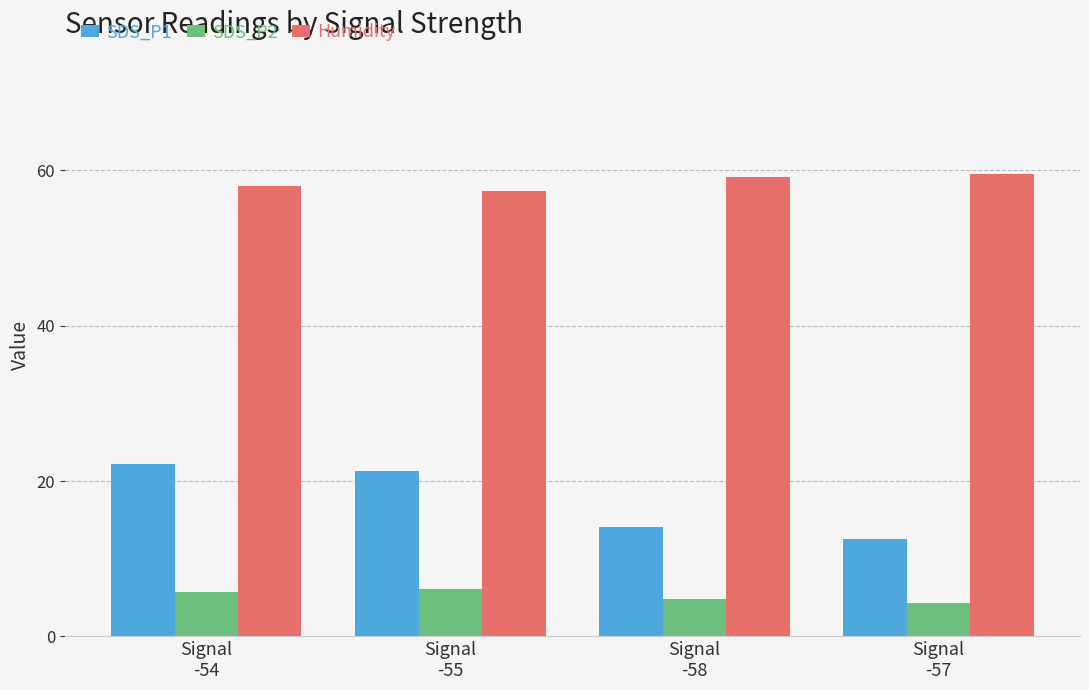

List the series in order of their peak value, highest first.

Humidity, SDS_P1, SDS_P2